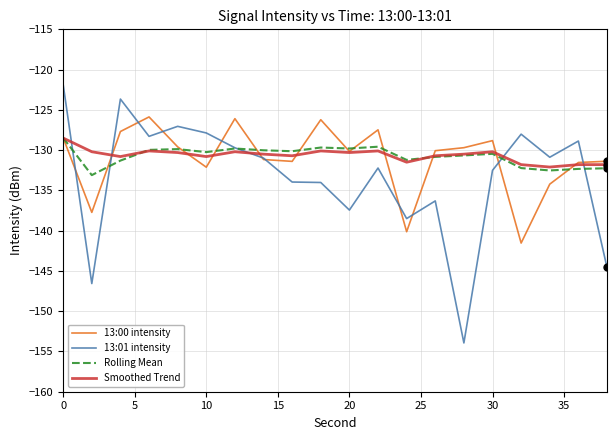

What is the difference between the second highest and second lowest values in the 13:01 intensity series?

22.9